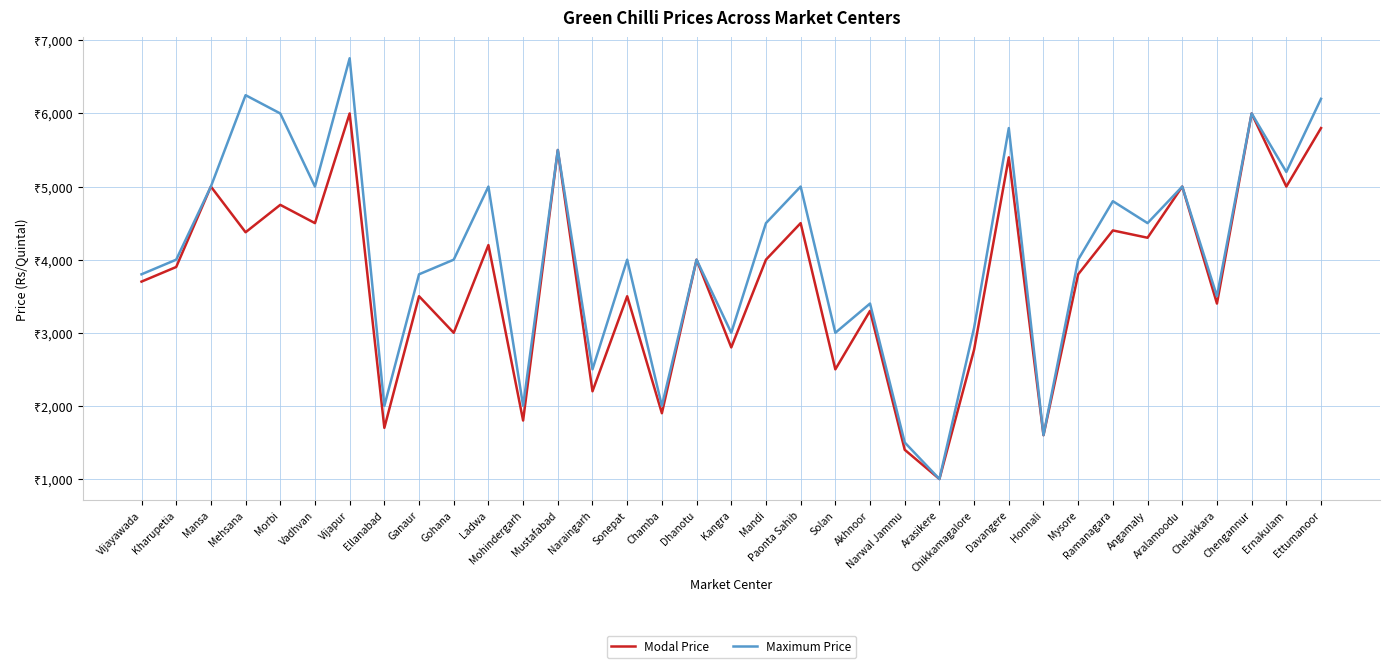

Does the chart display data point markers on the line(s)?

No